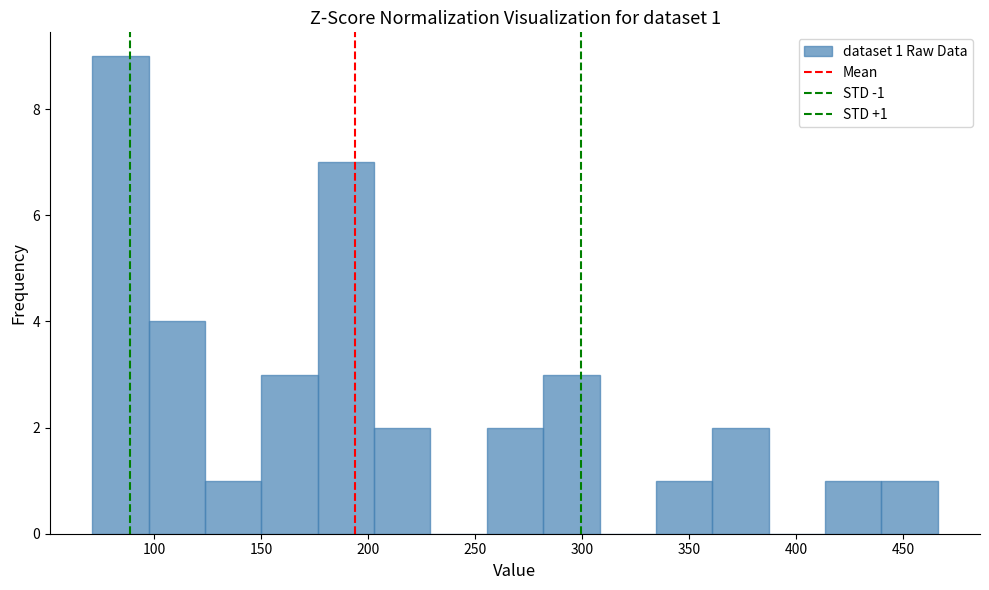

Over which range of the x-axis is the bar tallest?

70 to 95